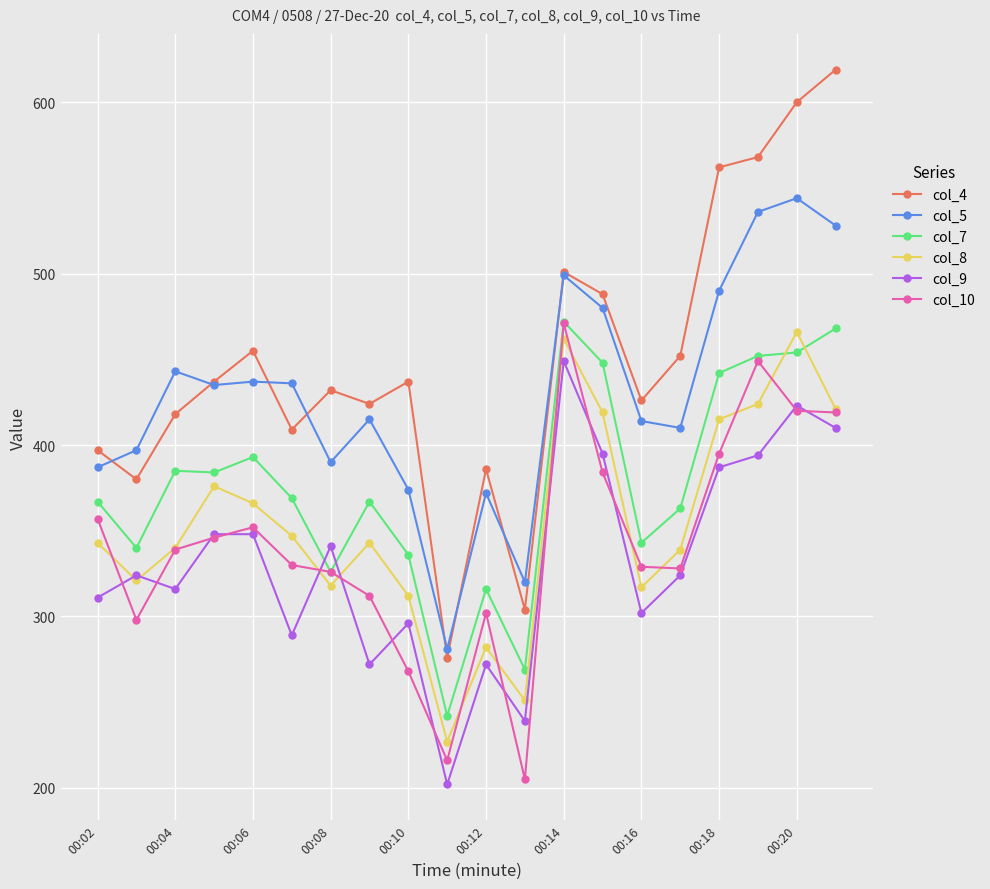

Which series has the largest total across all categories?

col_4